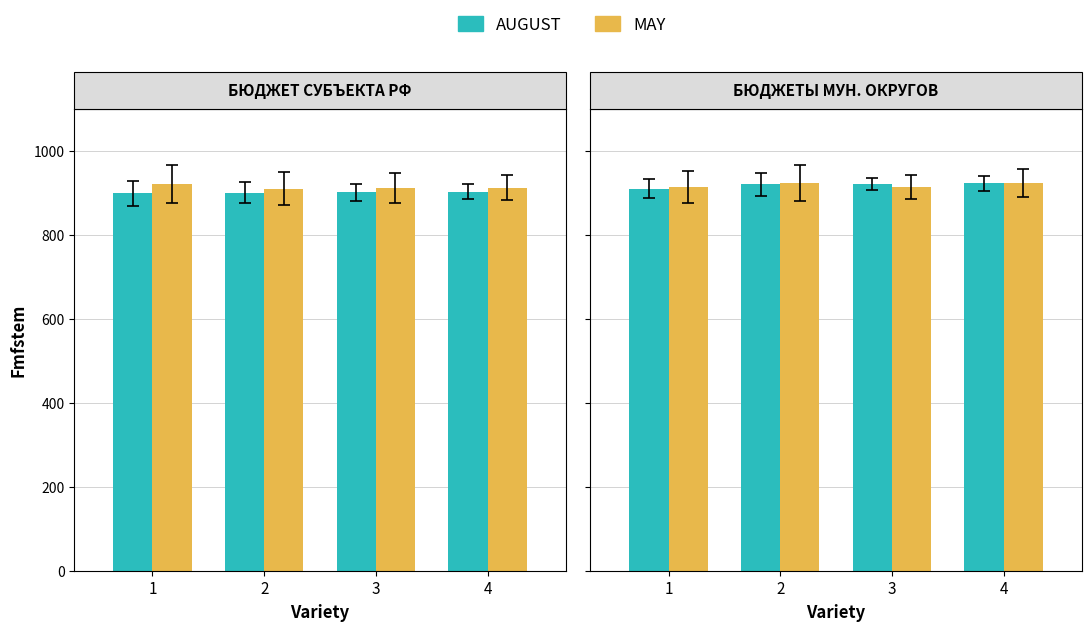

What is the value of the AUGUST bar at the 1st from the left?

910